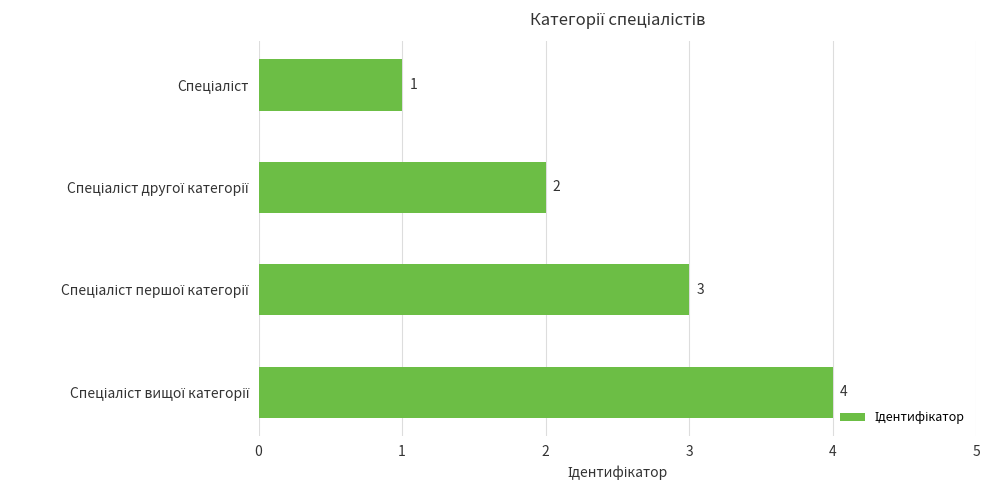

What is the maximum value shown in the chart?

4